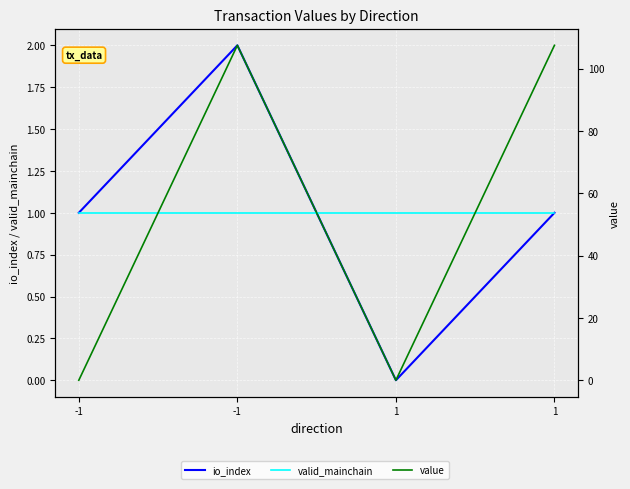

Between which two adjacent categories do valid_mainchain and io_index first intersect?

-1 and 1